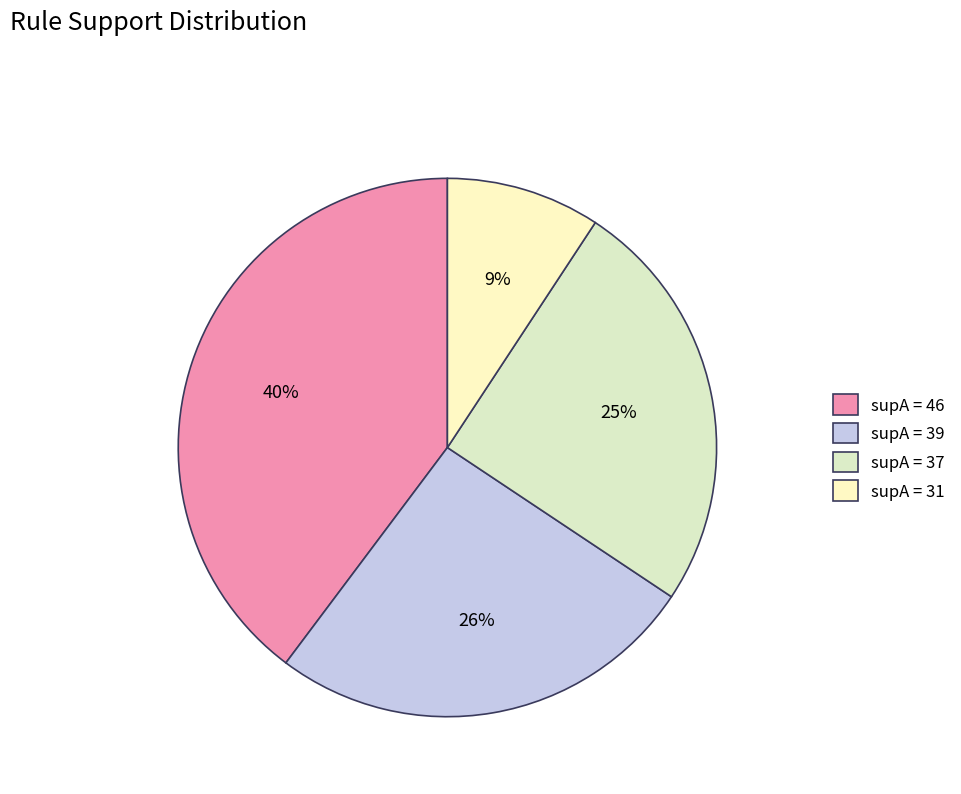

To the nearest percent, what is the average slice percentage?

25%